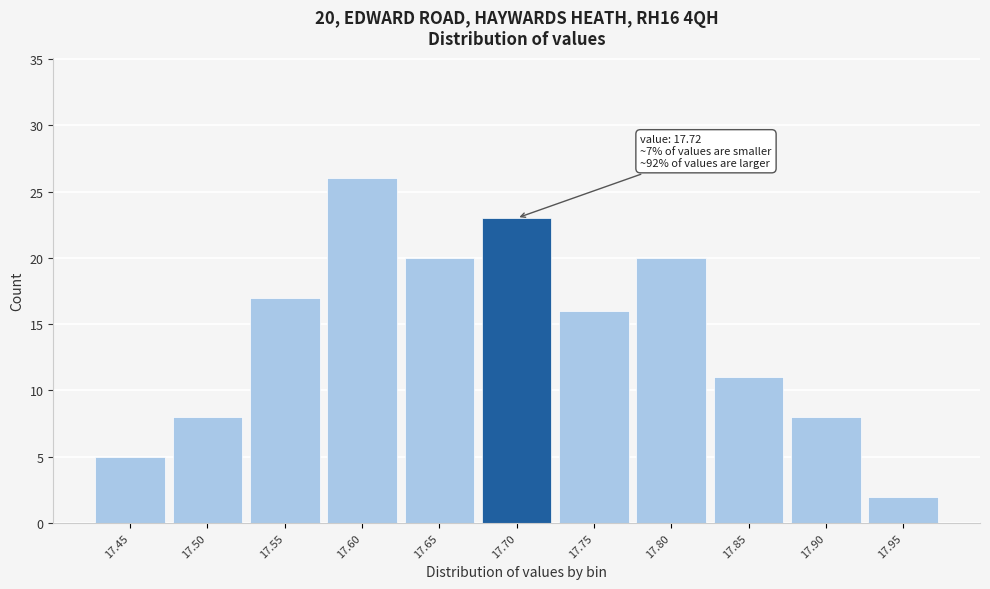

Reading left to right, transcribe all the data shown in this chart.

5	8	17	26	20	23	16	20	11	8	2